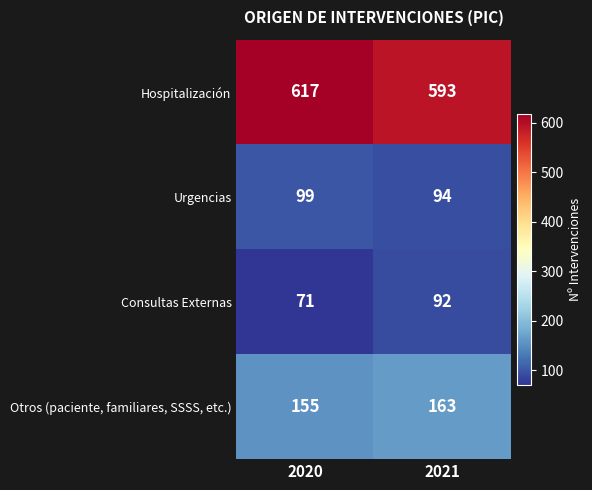

Which series changed the most between 2020 and 2021?

Hospitalización